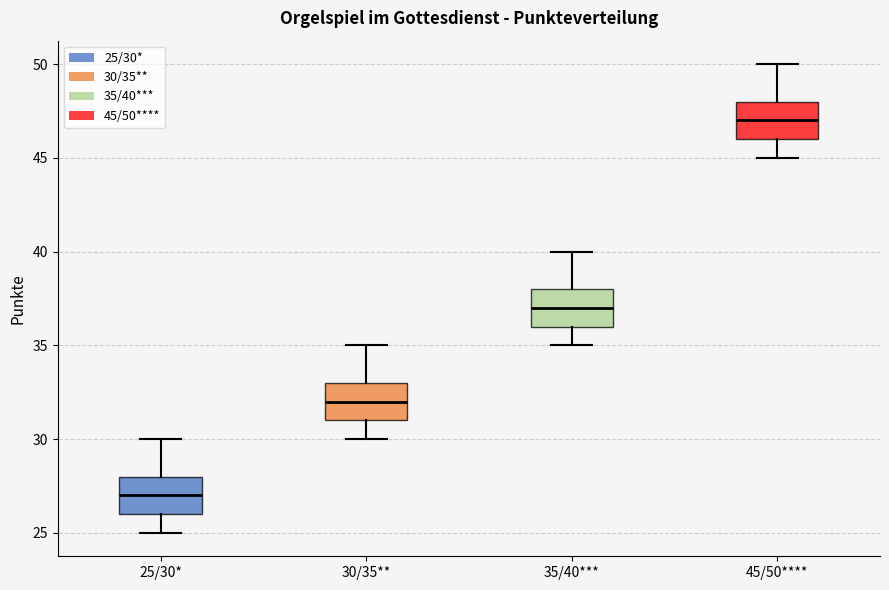

Which box has the highest median line?

45/50****